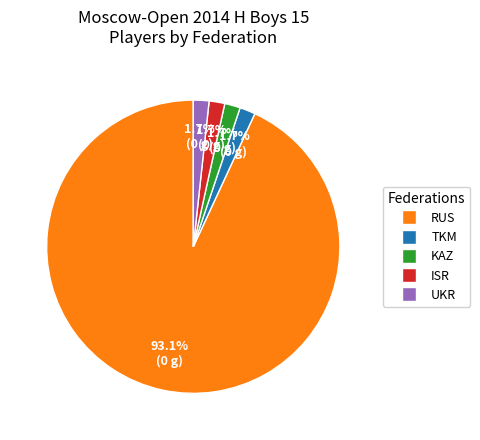

What is the largest slice in the pie chart?

RUS